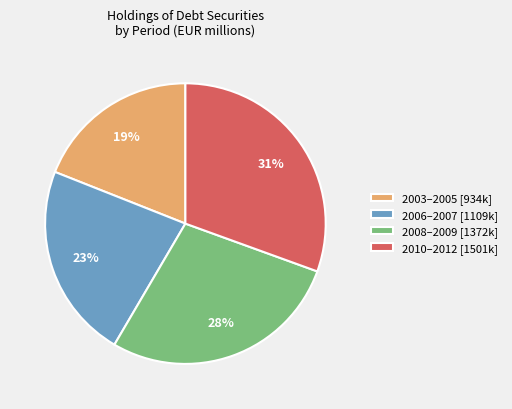

What is the ratio of the value at 2008–2009 [1372k] to the value at 2006–2007 [1109k]?

1.2